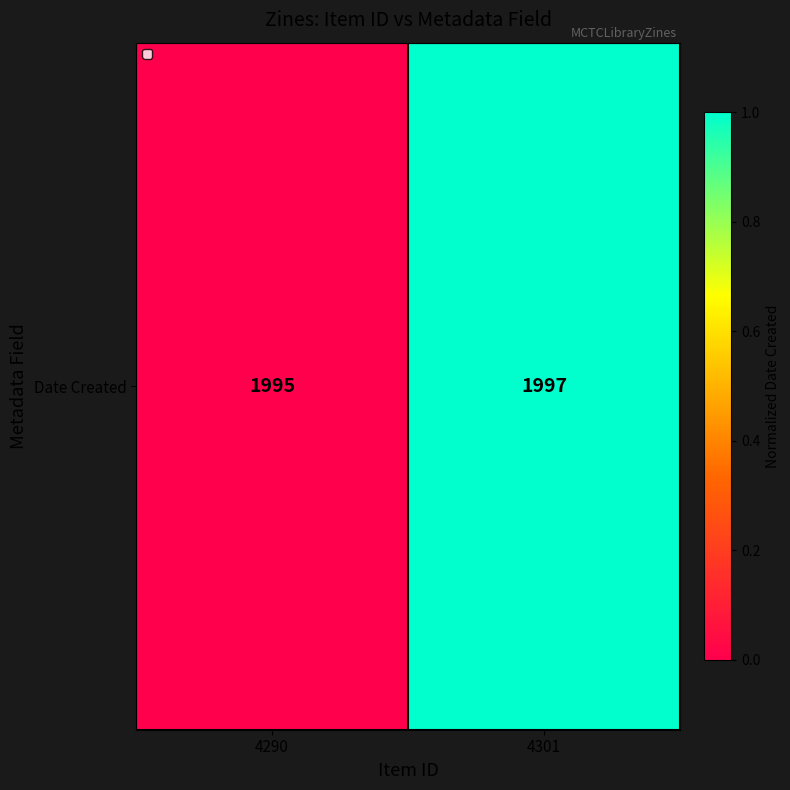

The chart shows a value of 0.0 at 4290. True or false?

True